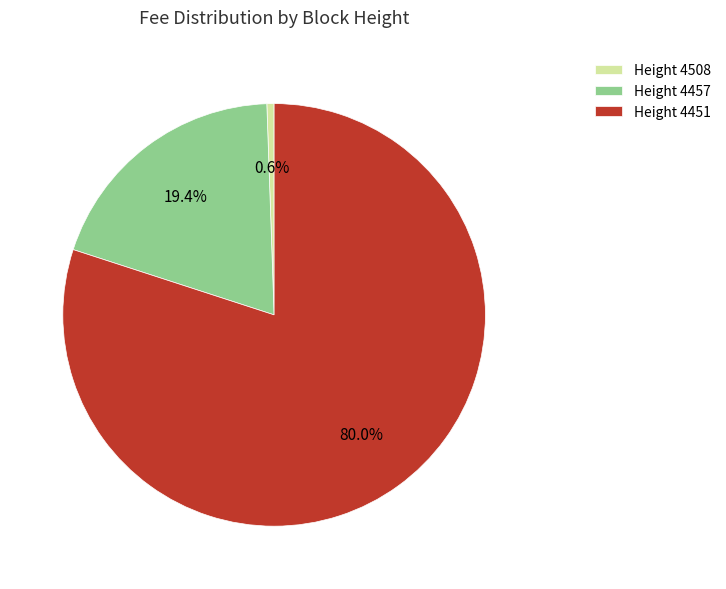

Rank the categories by value from highest to lowest.

Height 4451, Height 4457, Height 4508